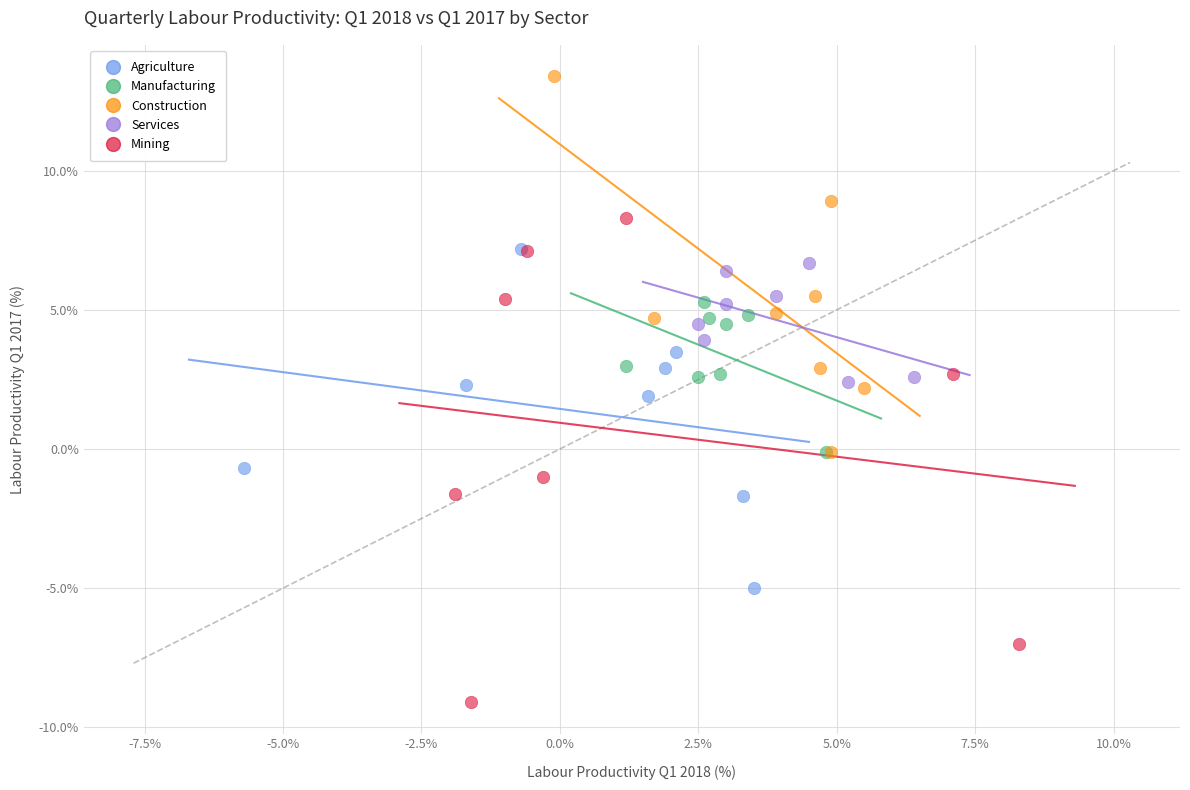

Which series contains the lowest Y value?

Mining